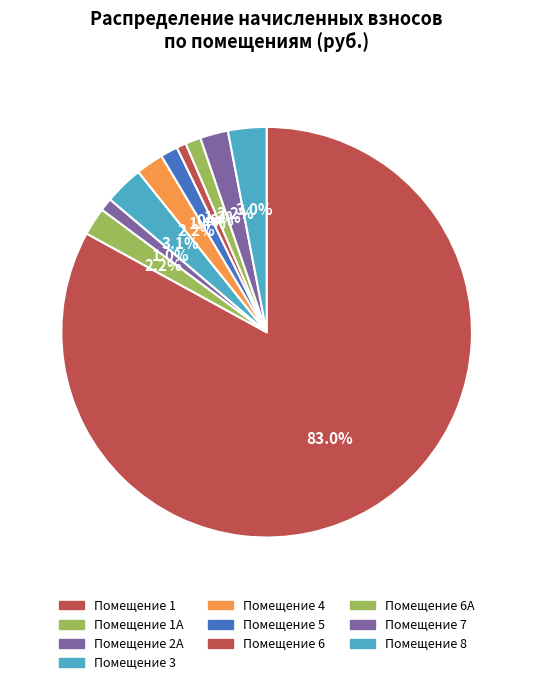

To the nearest percent, what is the difference between the largest and smallest slice percentages?

82%